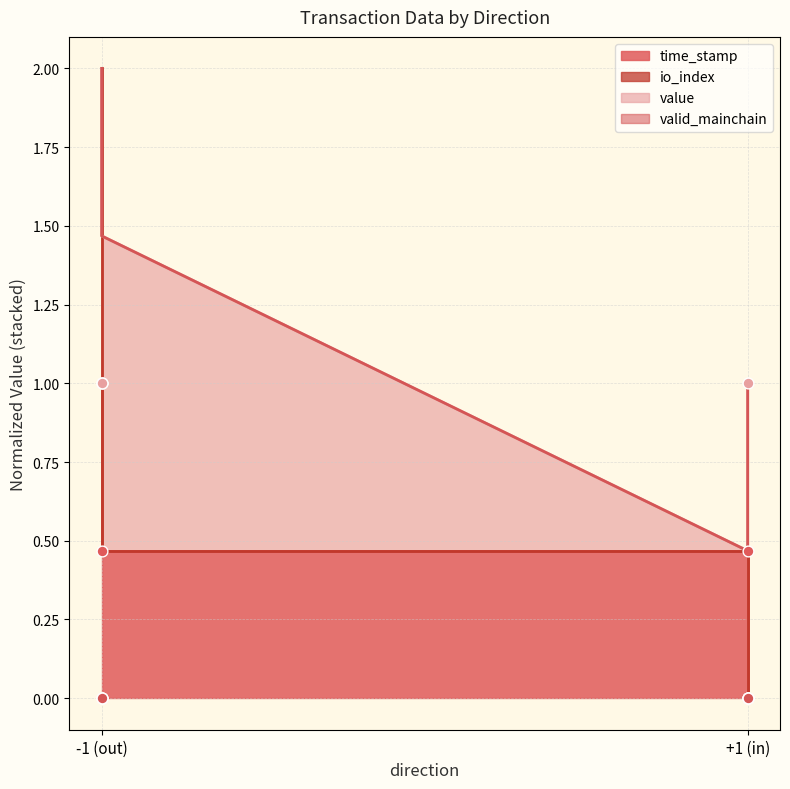

At which category is the sum across all series the highest?

-1 (out)